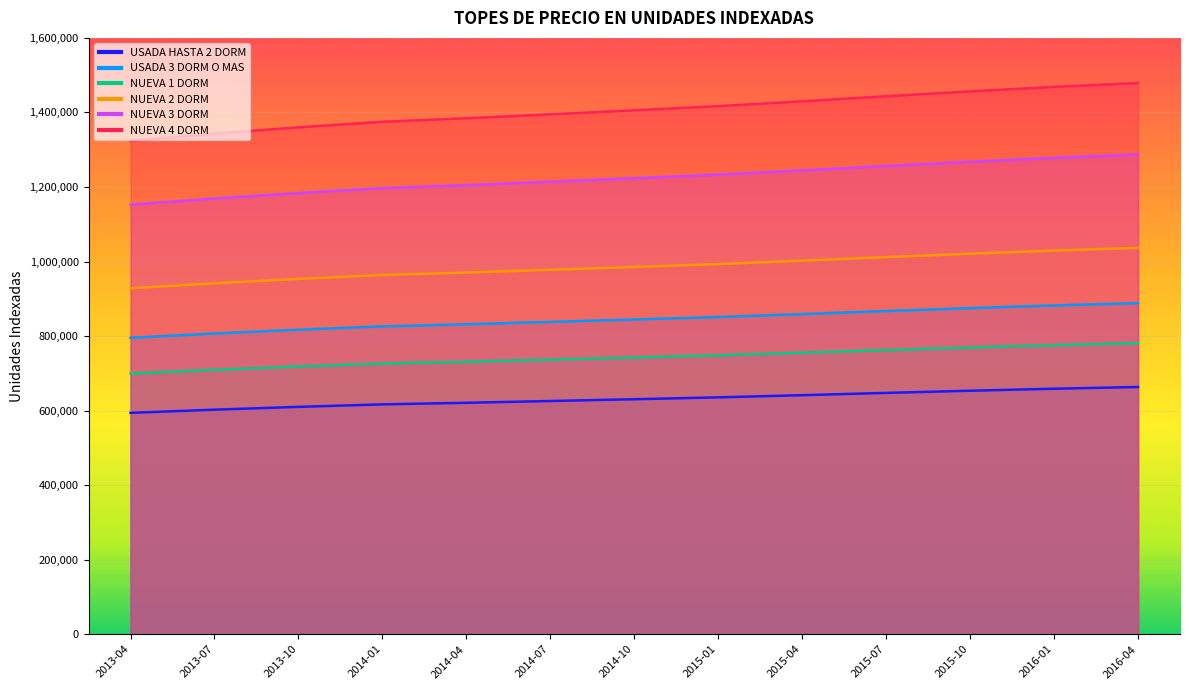

What is the difference between the maximum and second lowest values in the NUEVA 1 DORM series?

71670